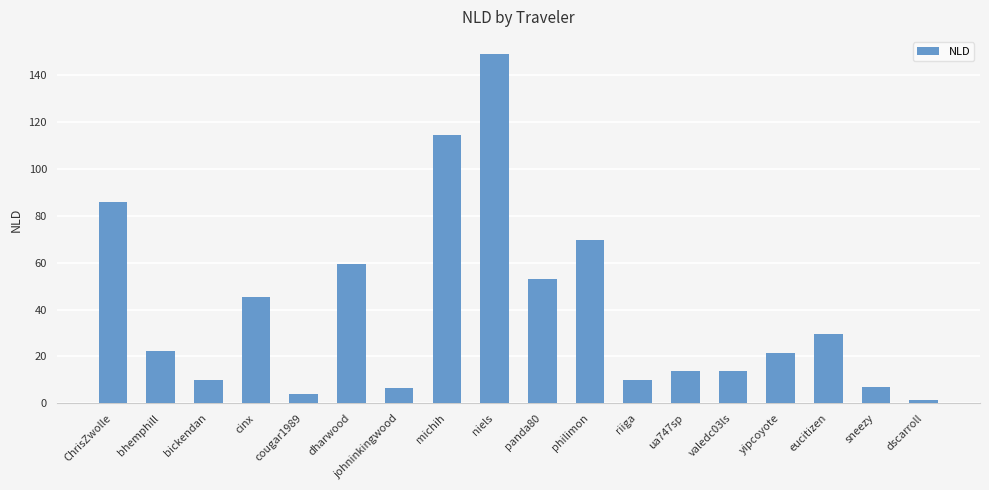

What is the sum of the values at valedc03ls and cinx?

58.9